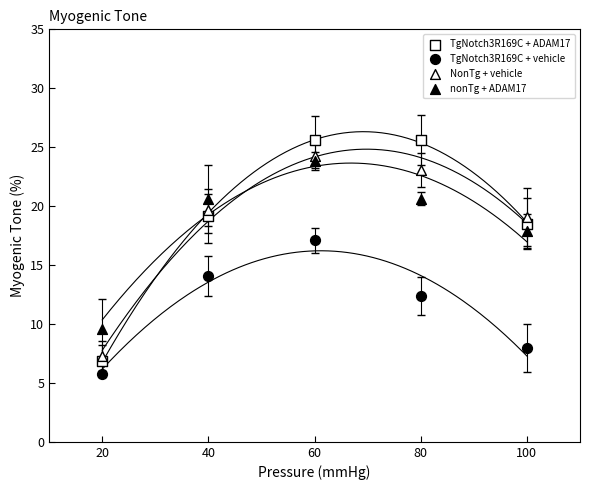

How many points are shown in the scatter plot?

20